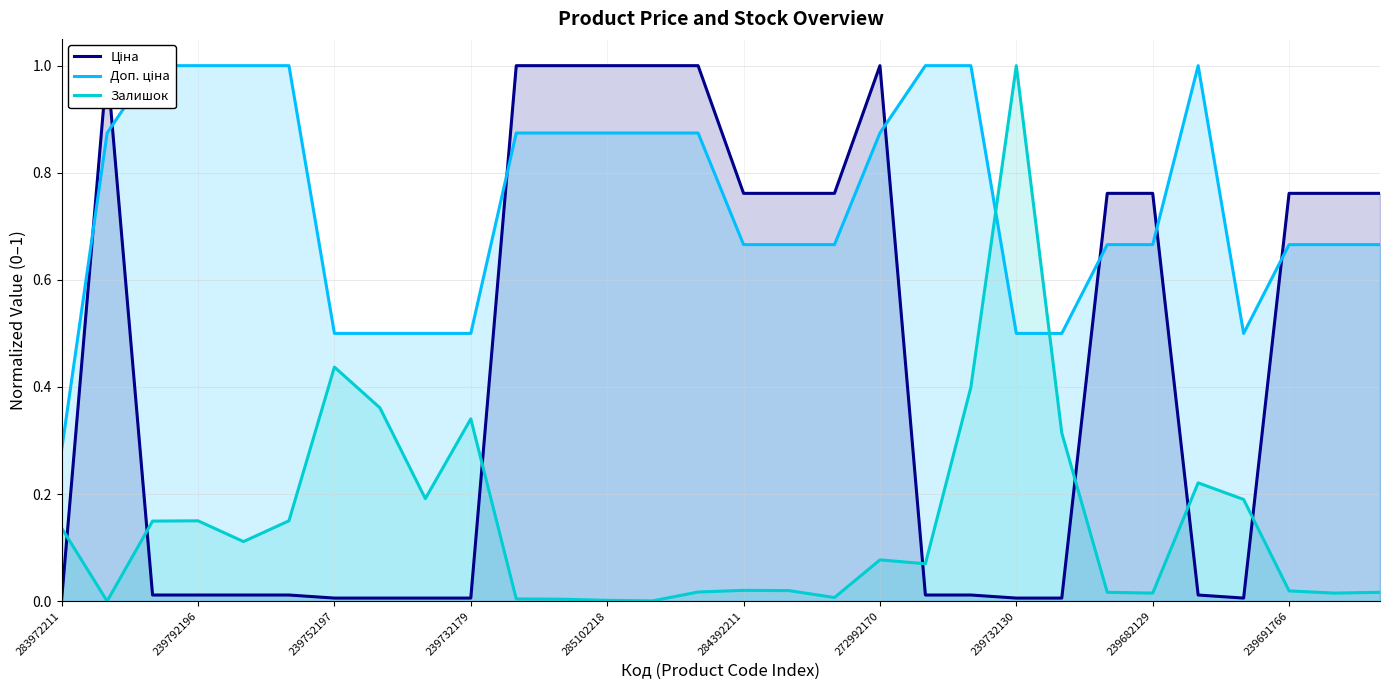

How many times do Доп. ціна and Ціна cross each other?

7